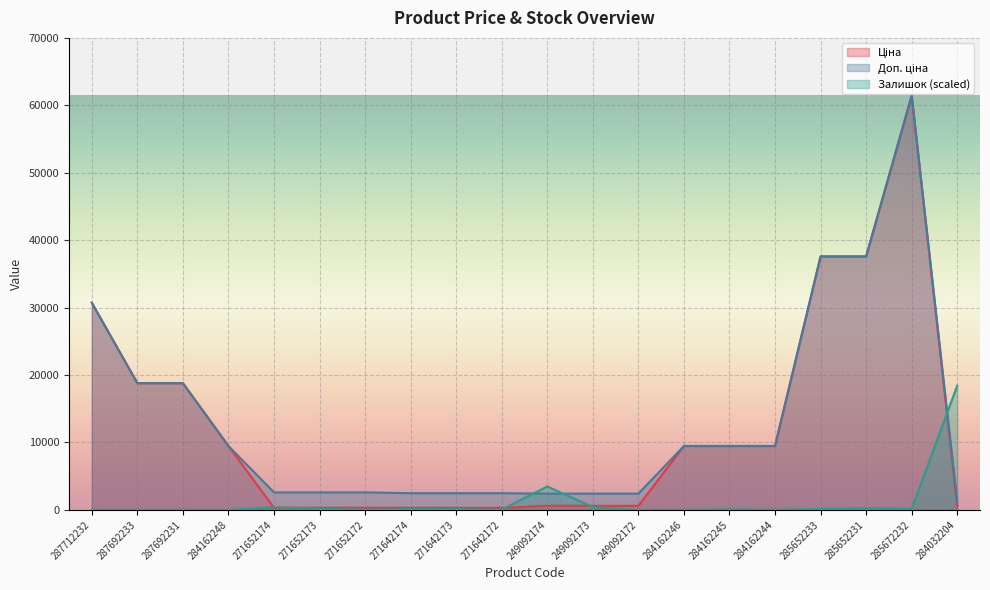

What is the label of the 13th point from the right?

271642174